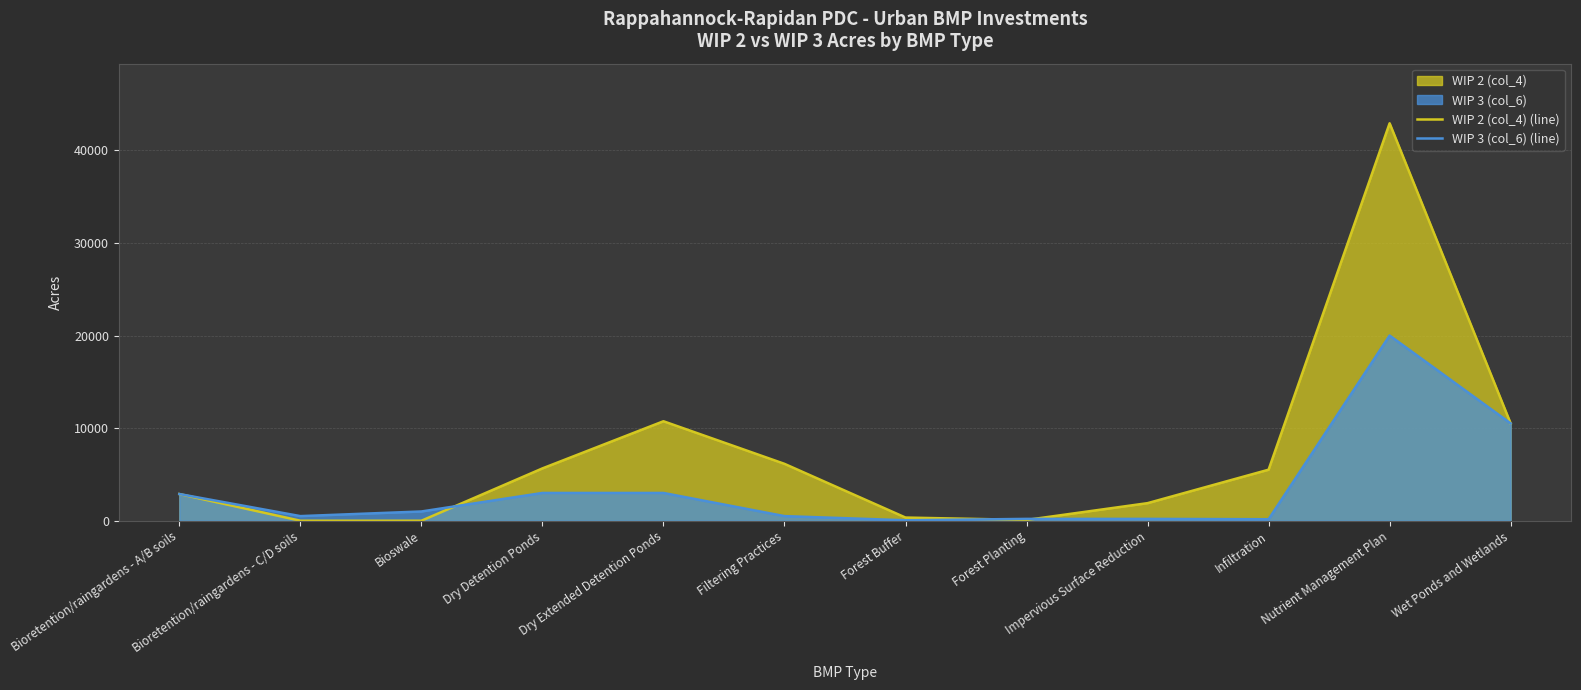

At how many categories does at least one series exceed 31148?

1